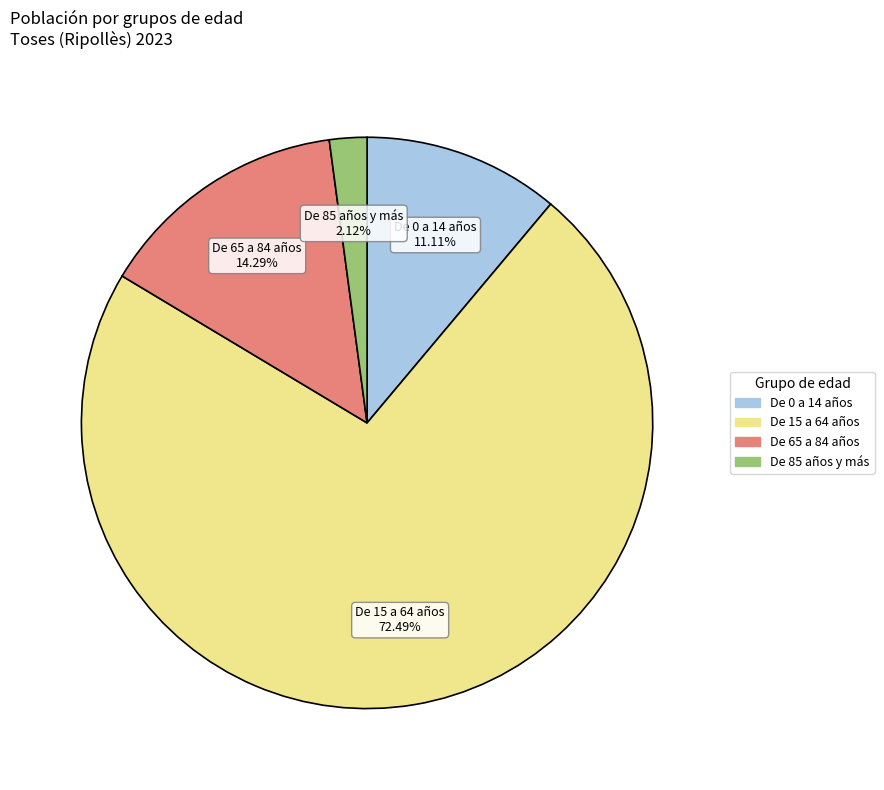

To the nearest percent, what portion does De 15 a 64 años represent?

72%